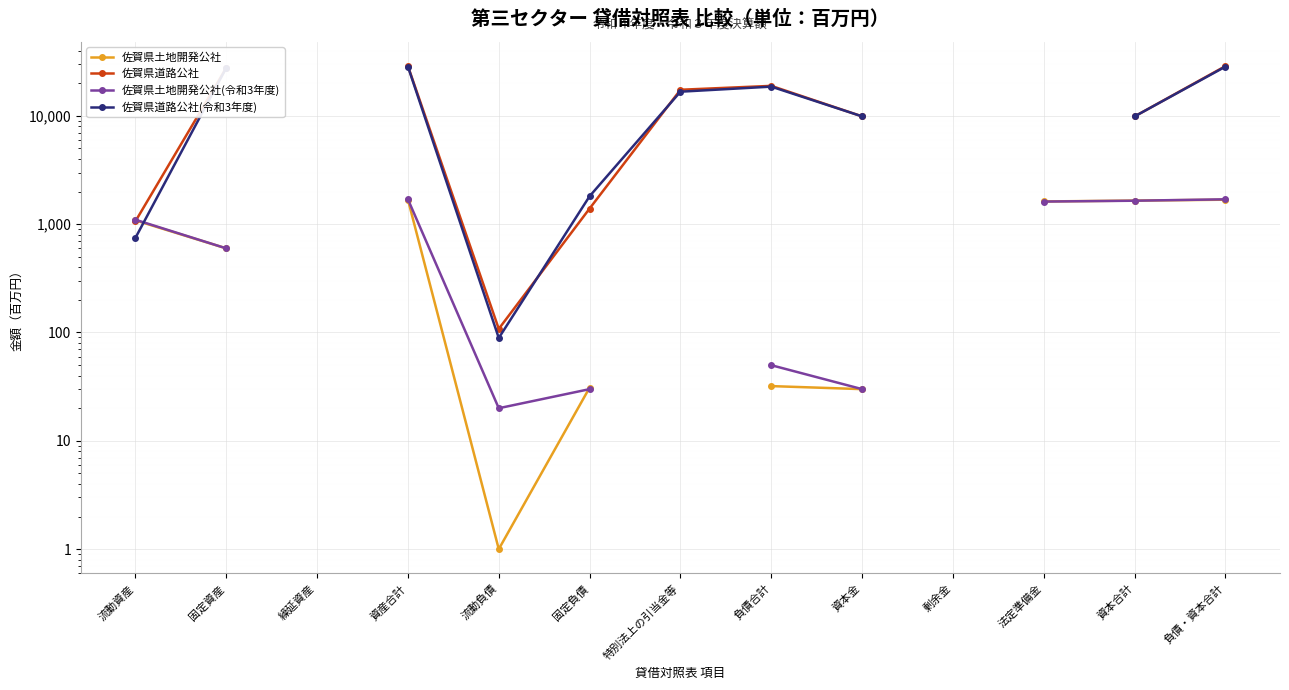

What is the difference between the maximum and minimum values in the 佐賀県土地開発公社 series?

1682.0